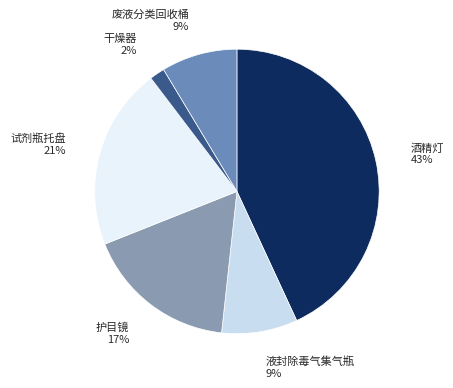

What is the ratio of the value at 干燥器 to the value at 试剂瓶托盘?

0.1